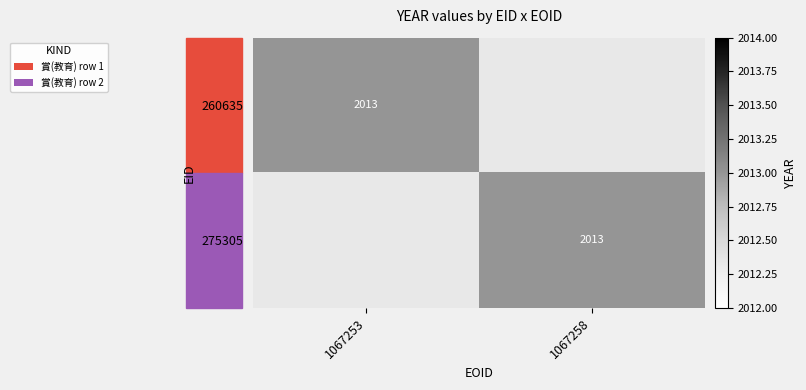

How many values in the 260635 series are below 2013?

1